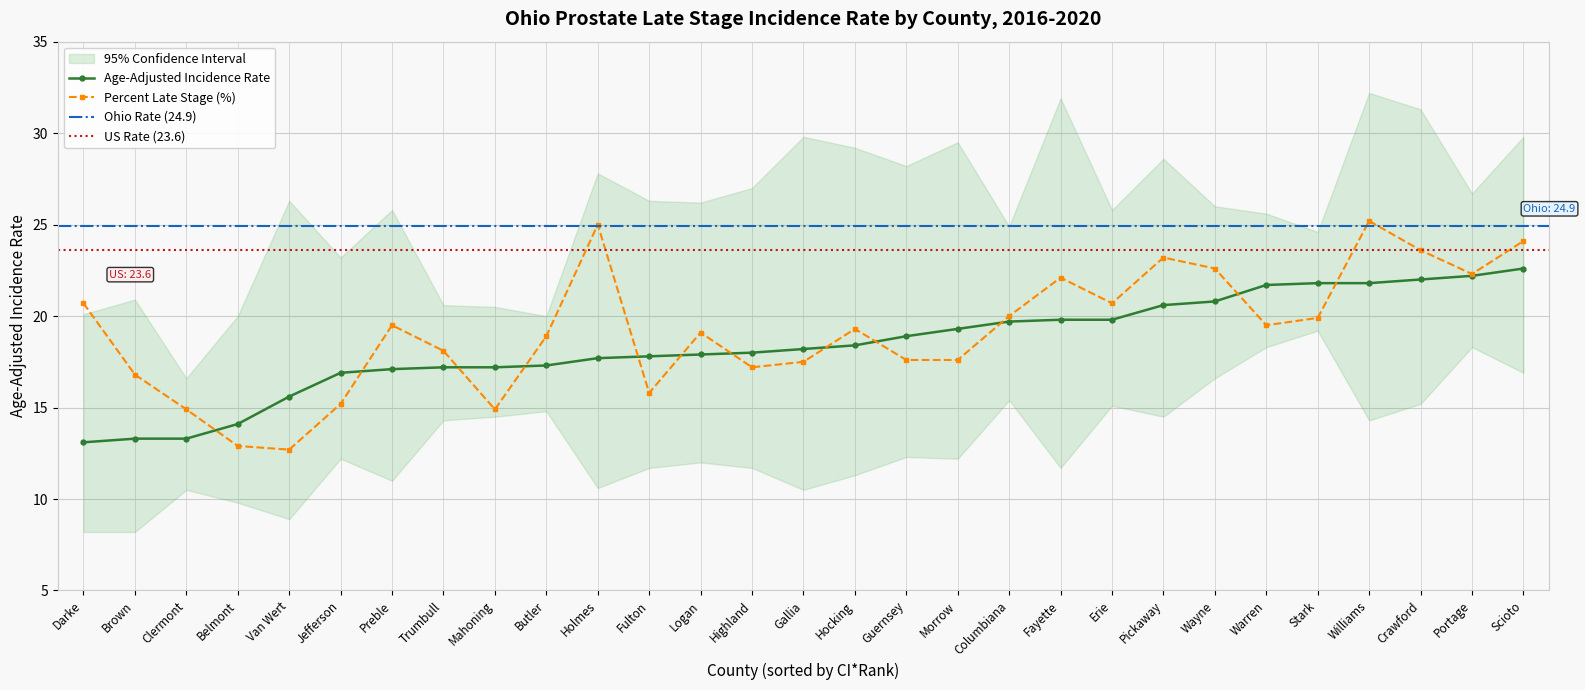

Where is Age-Adjusted Incidence Rate nearest to the value 17?

Jefferson